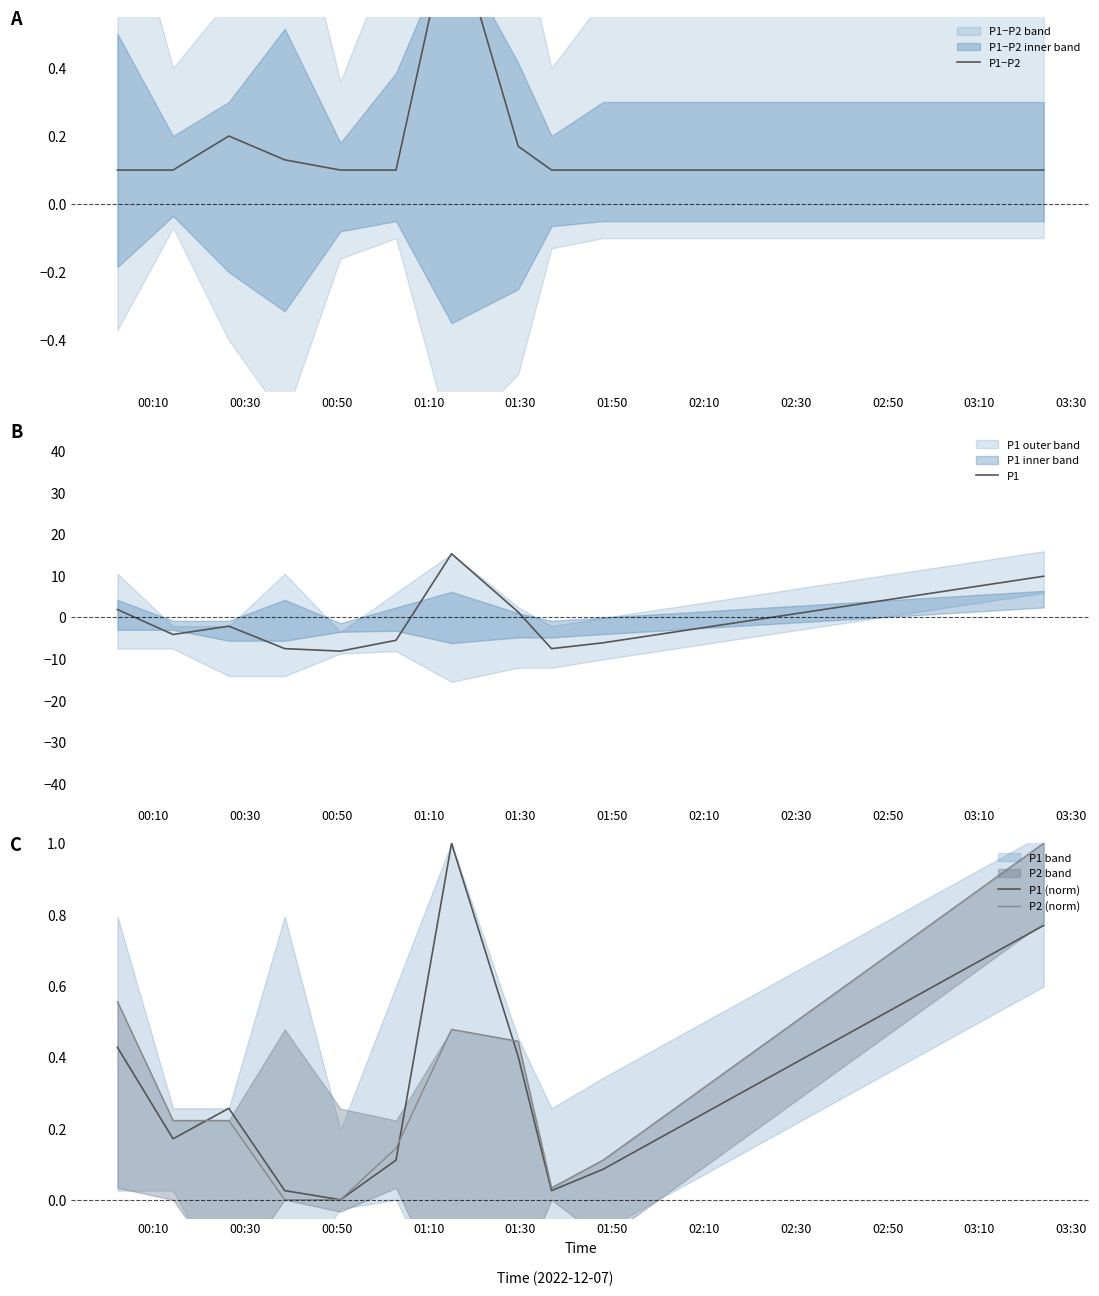

The P1 (norm) series shows 0.2 at 16. True or false?

False